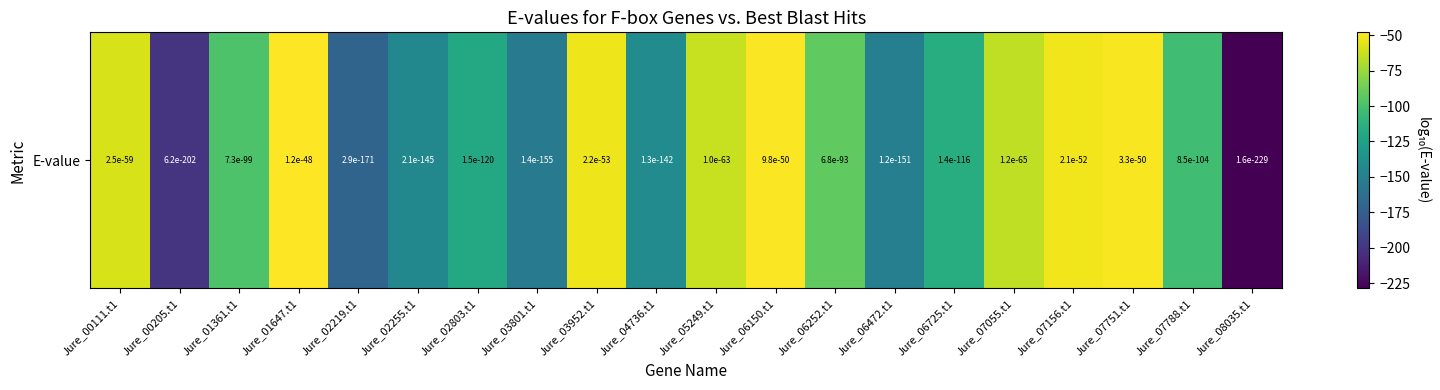

Reading left to right, list all the values displayed in this chart.

Jure_00111.t1=-58.6	Jure_00205.t1=-201.2	Jure_01361.t1=-98.1	Jure_01647.t1=-47.9	Jure_02219.t1=-170.5	Jure_02255.t1=-144.7	Jure_02803.t1=-119.8	Jure_03801.t1=-154.9	Jure_03952.t1=-52.7	Jure_04736.t1=-141.9	Jure_05249.t1=-63.0	Jure_06150.t1=-49.0	Jure_06252.t1=-92.2	Jure_06472.t1=-150.9	Jure_06725.t1=-115.9	Jure_07055.t1=-64.9	Jure_07156.t1=-51.7	Jure_07751.t1=-49.5	Jure_07788.t1=-103.1	Jure_08035.t1=-228.8